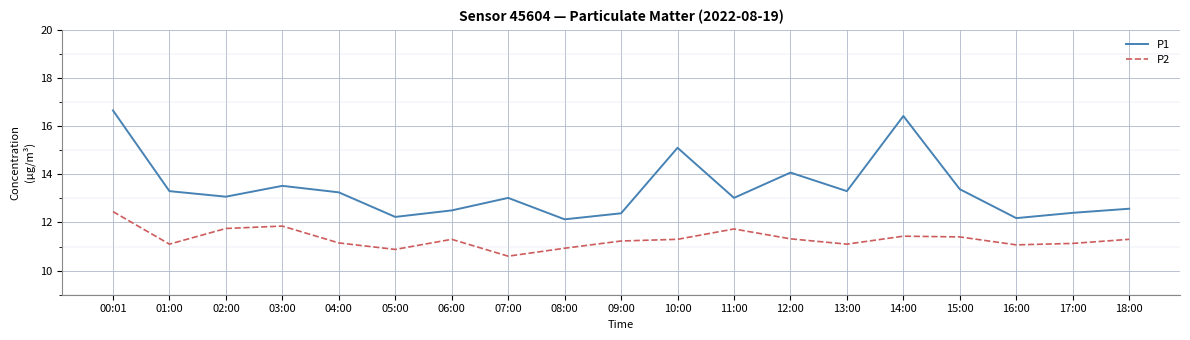

Which series has the largest total across all categories?

P1